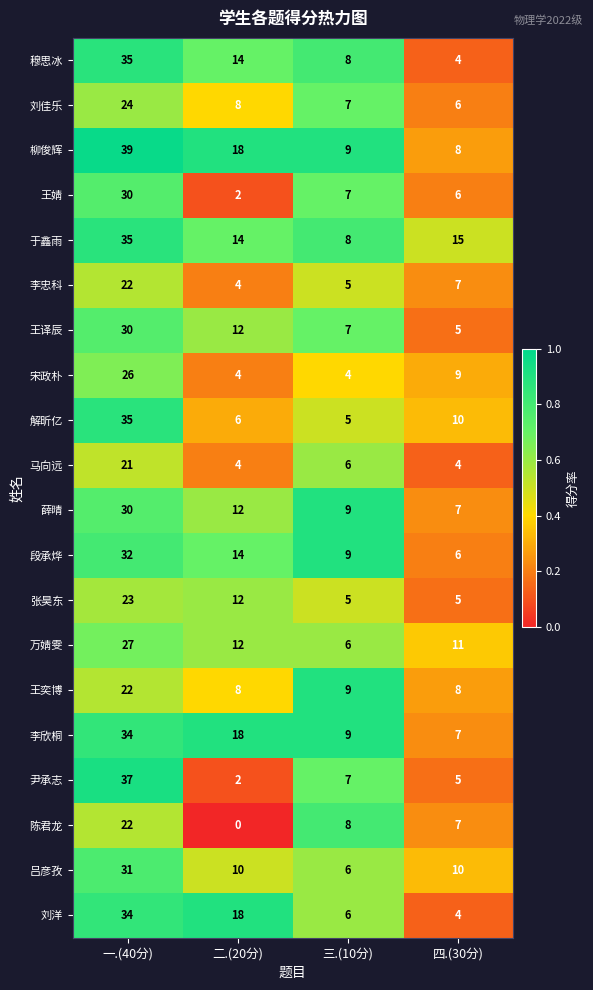

Which series has the largest total across all categories?

柳俊辉